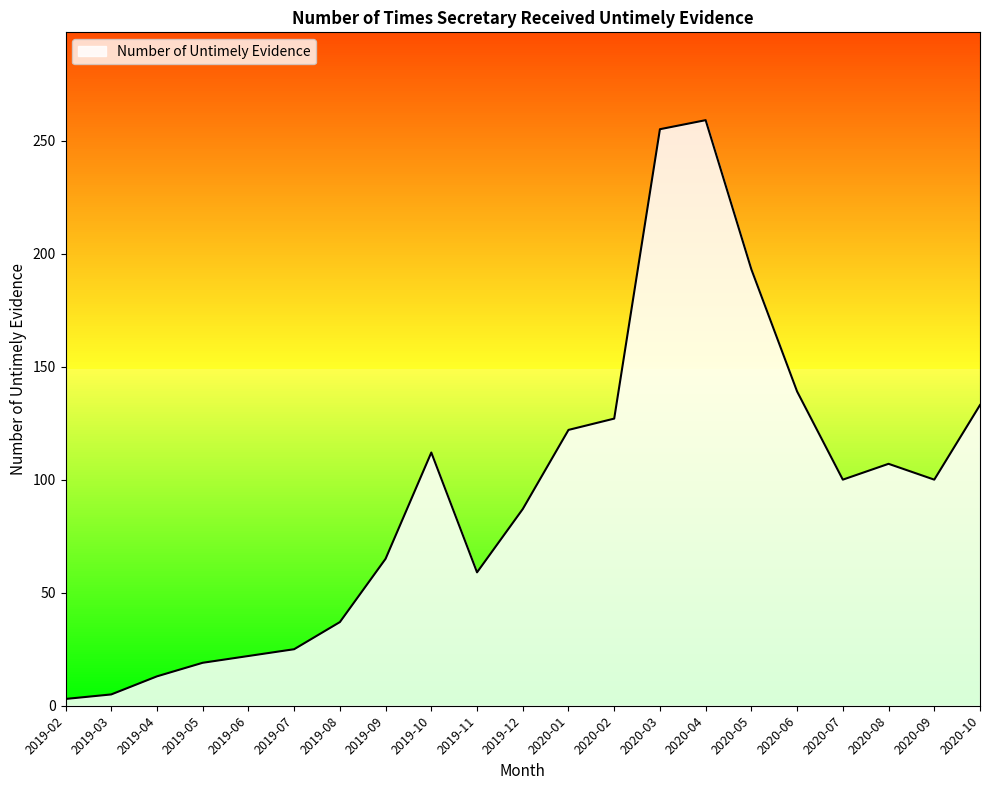

The chart shows a value of 38 at 2019-06. True or false?

False